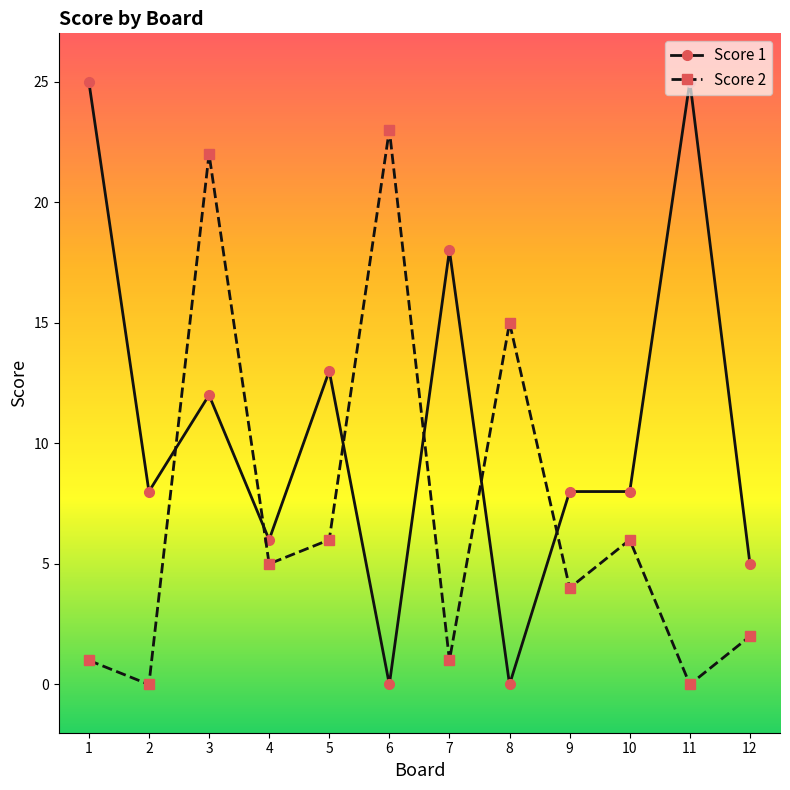

Is it true that Score 2 equals 15 at 2?

False